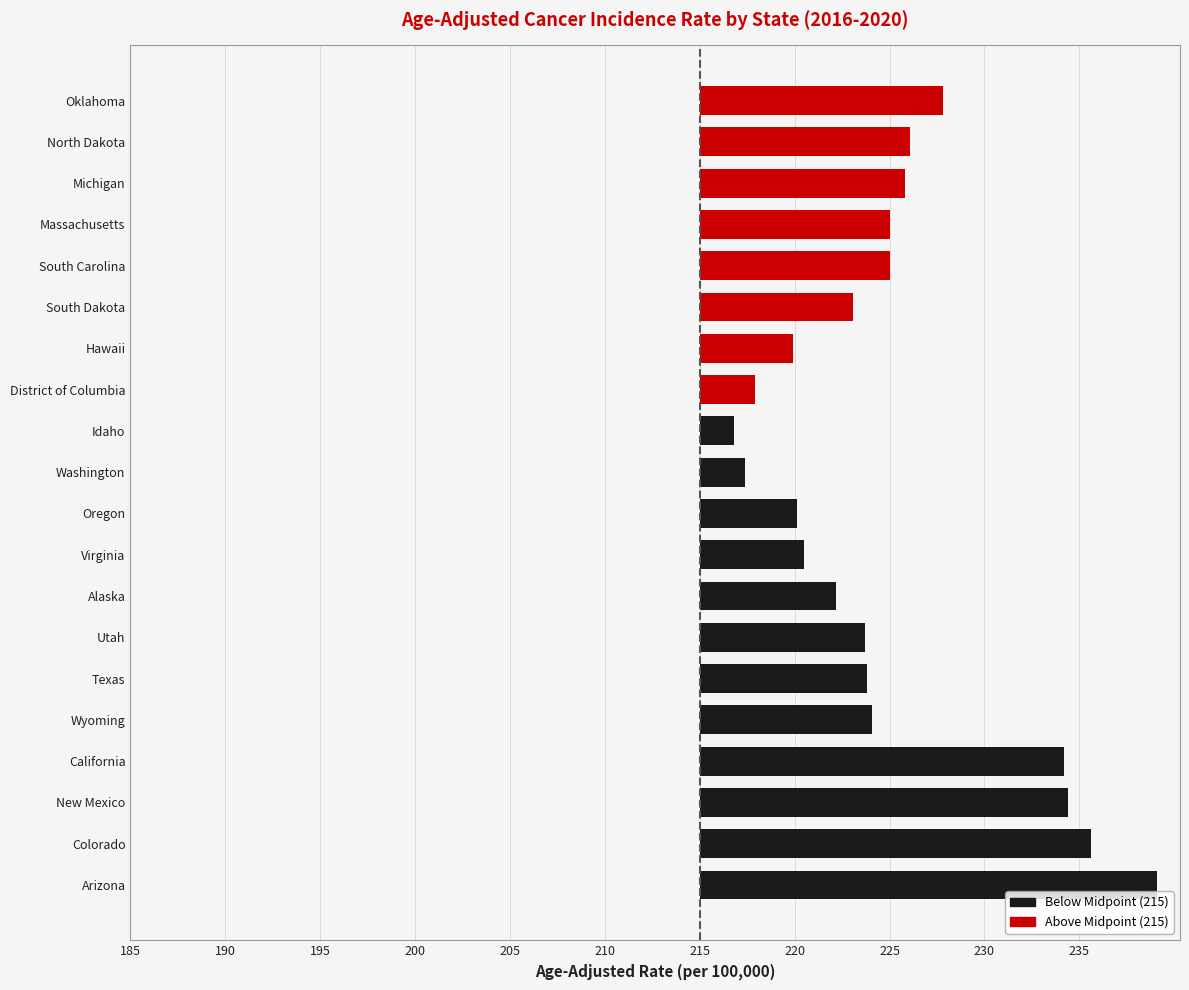

How many positive values does the Above Midpoint (215) series have?

8